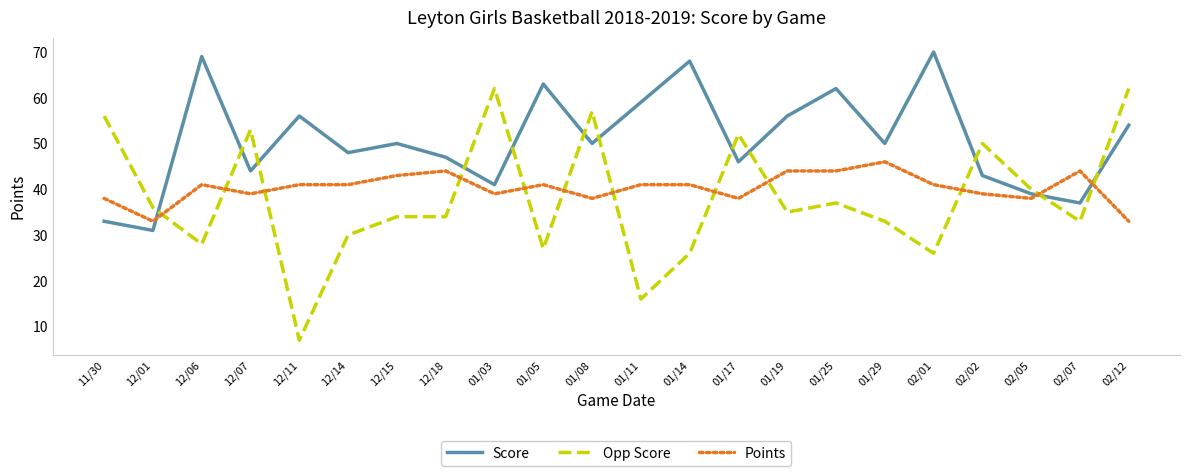

What is the minimum value shown in the chart?

7